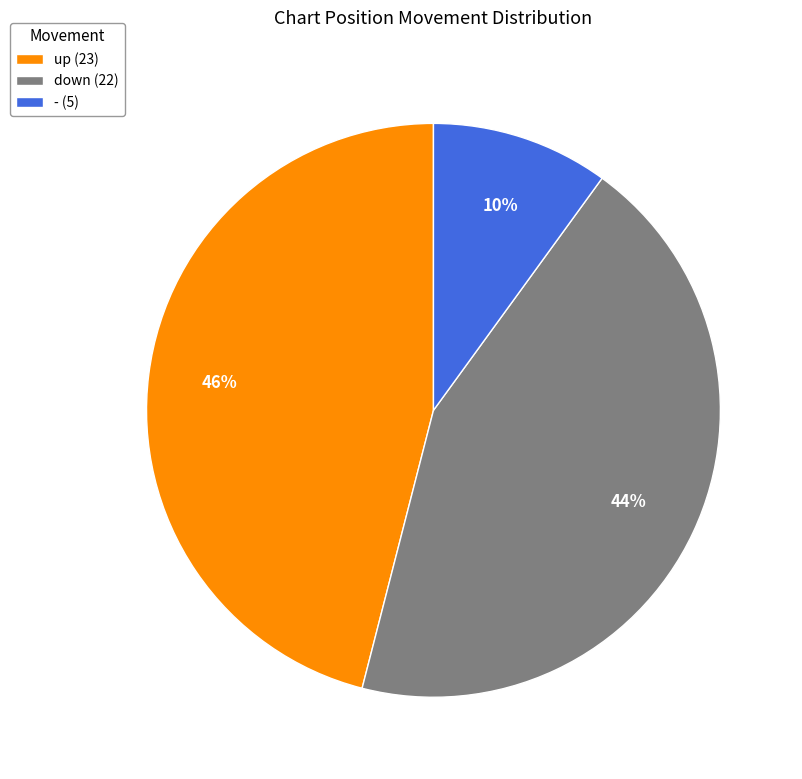

How many segments does this pie chart have?

3